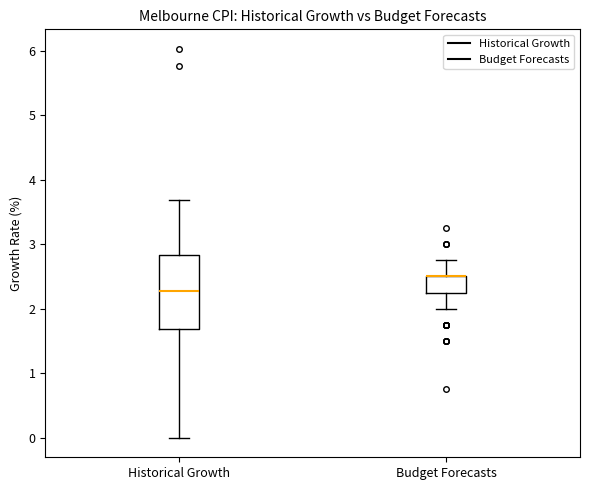

Reading left to right, transcribe this box plot: for each box, give where its median line is, the range the box spans, and where its two whiskers end, as read against the y-axis. The values are not printed on the chart, so give them approximately, as read against the axis.

Historical Growth: median 2.3, box 1.7 to 2.8, whiskers 0.0 to 3.7
Budget Forecasts: median 2.5 (drawn on the box's upper edge), box 2.3 to 2.5, whiskers 2.0 to 2.8